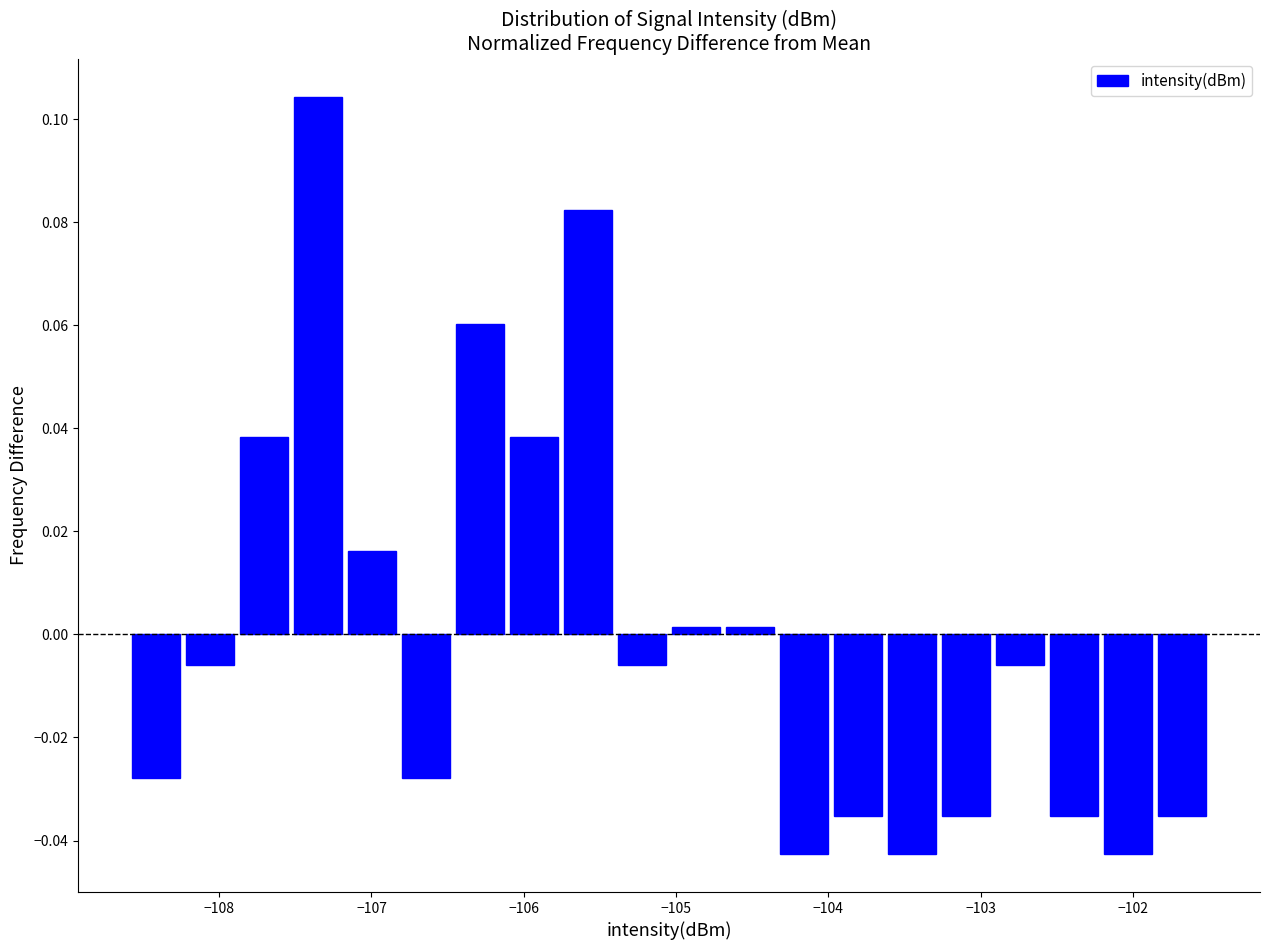

Around what value on the x-axis is the tallest bar? Give the approximate position of its centre, as read against the axis.

-107.4